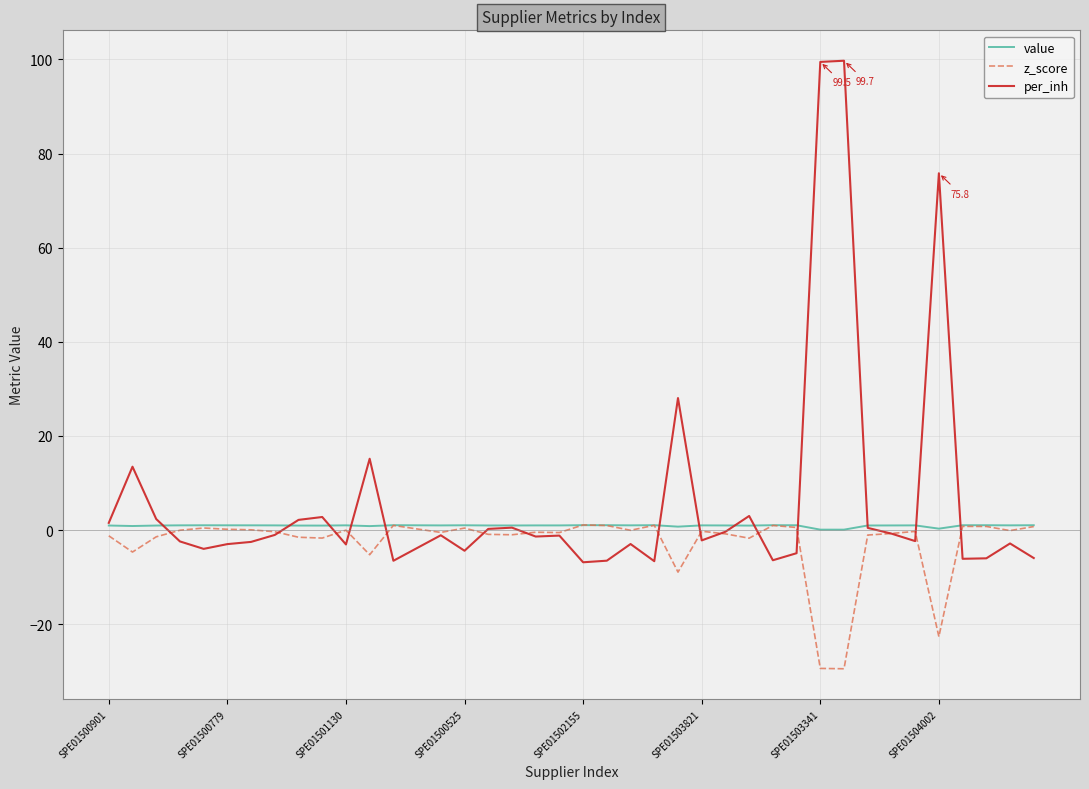

Which series has the widest spread of values?

per_inh